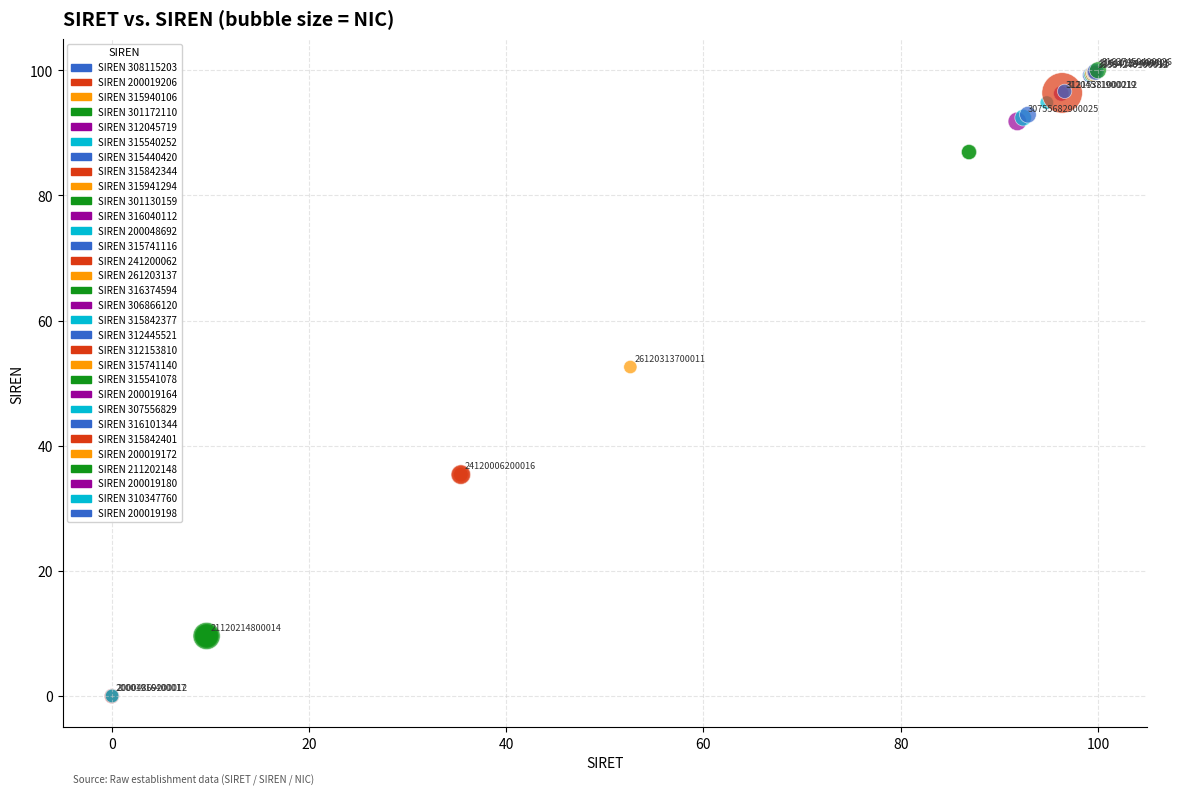

What Y value in the scatter plot is closest to 50?

52.6